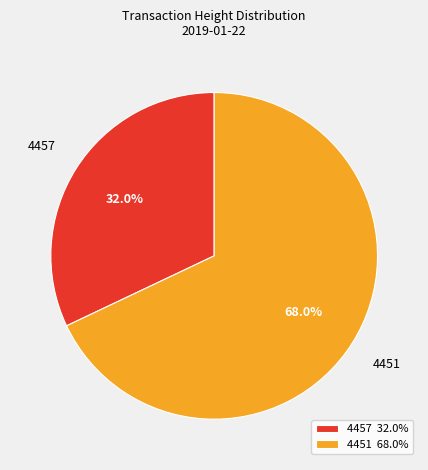

To the nearest percent, what is the difference between the largest and smallest slice percentages?

36%